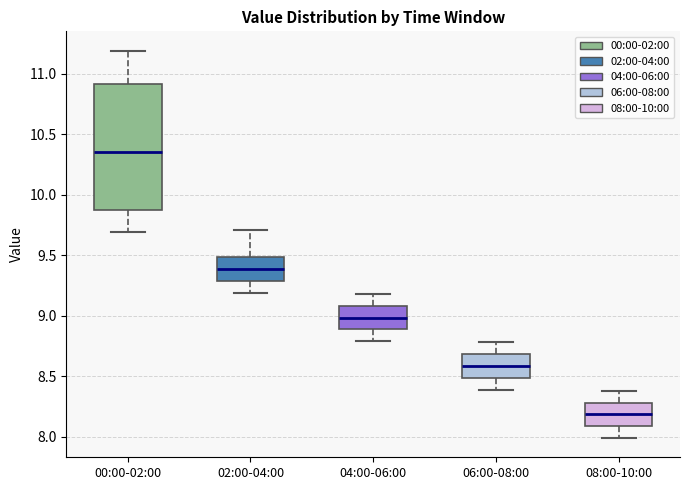

Comparing the boxes themselves (not the whiskers), which one is the tallest?

00:00-02:00